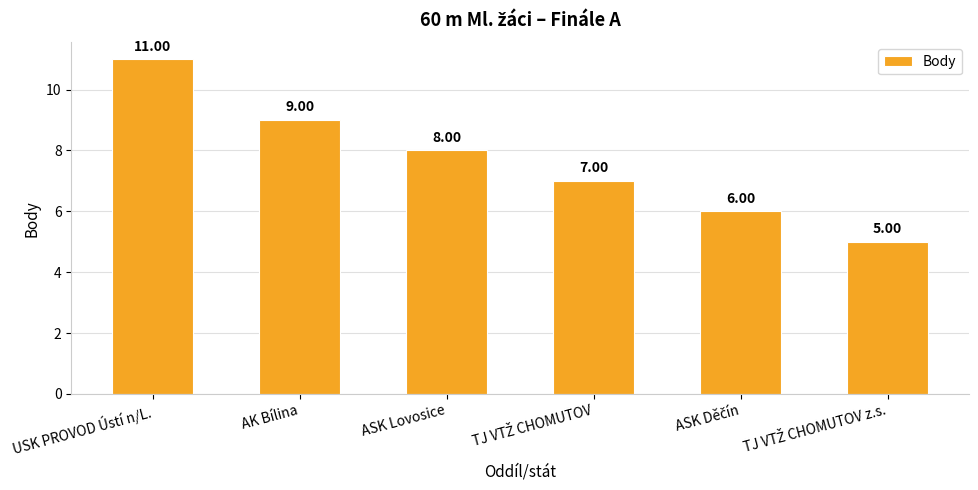

True or false: the data shows 8 at ASK Lovosice.

True